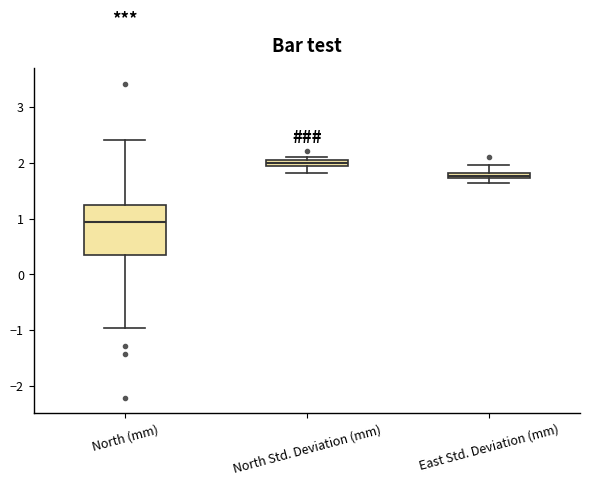

Which box's median line is the highest?

North Std. Deviation (mm)